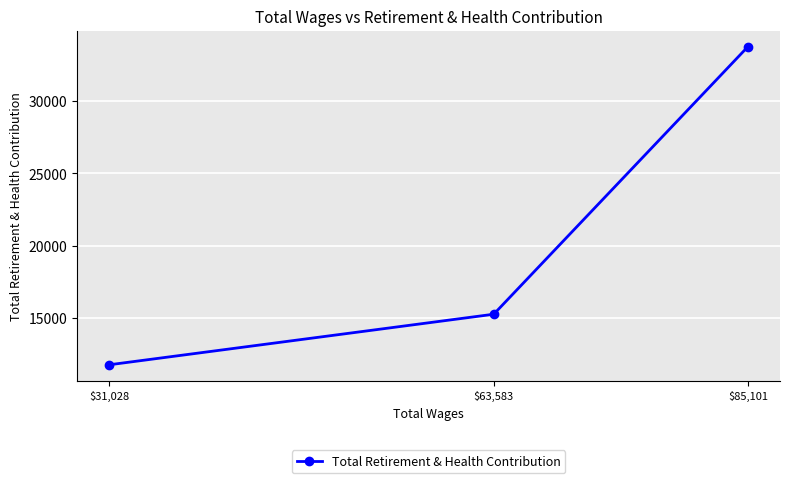

Does the chart display data point markers on the line(s)?

Yes